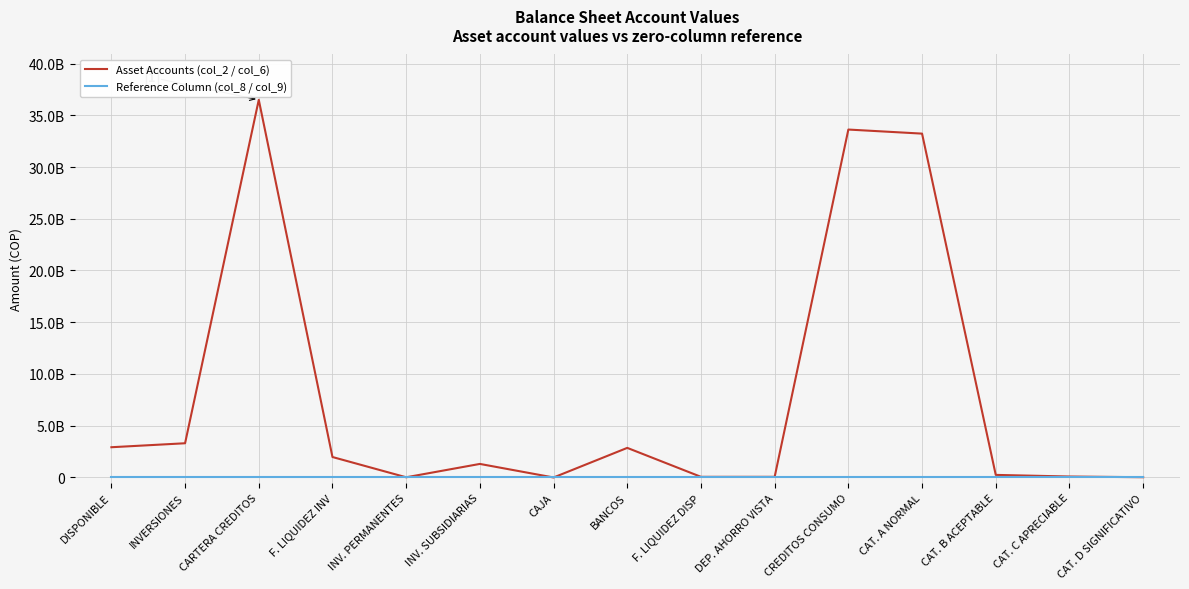

True or false: Asset Accounts (col_2 / col_6) and Reference Column (col_8 / col_9) cross at least once.

False